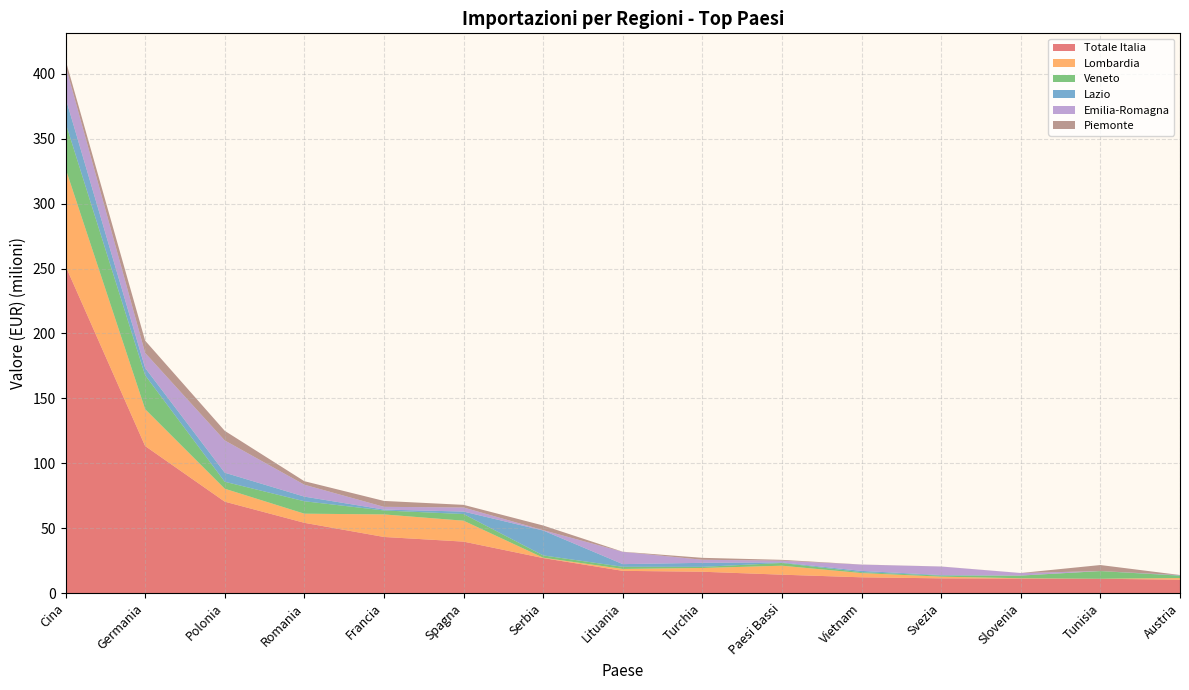

Reading right to left, transcribe all the data shown in this chart.

Totale Italia: 10248338	10981997	11126158	11292206	12095995	14121208	16394896	17072892	26928260	39596839	43181758	54083107	70379253	113247923	252019975
Lombardia: 1270681	1719	251869	1298540	3259738	6913629	2879885	1469686	286306	16118256	17375868	7031930	9978270	28393706	75111432
Veneto: 1836161	5901126	2056233	822777	708053	2119107	870428	1652909	1762066	5128909	3043039	9580282	5365959	26144137	35159201
Lazio: 265464	0	15217	413204	965858	428573	3102938	2055657	19186698	1903746	693827	3576534	6971642	5630667	19207004
Emilia-Romagna: 127784	51236	1935756	6562034	4851474	1317118	2372891	9448723	295194	3149171	2109477	9177446	24871886	11589712	24905976
Piemonte: 118696	4621704	30355	47552	69292	656170	1482433	106206	3560778	2024602	4541215	2697161	7399126	9449079	4280400